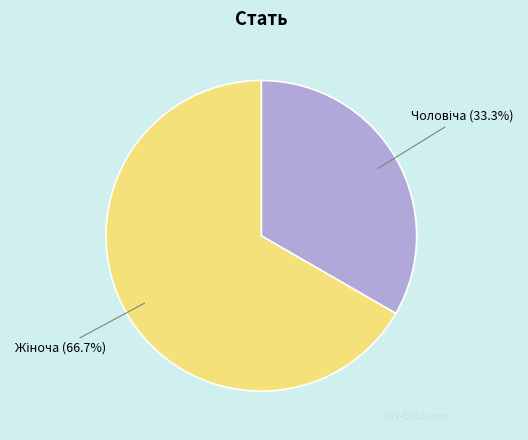

Is there any slice that represents more than half of the pie?

Yes